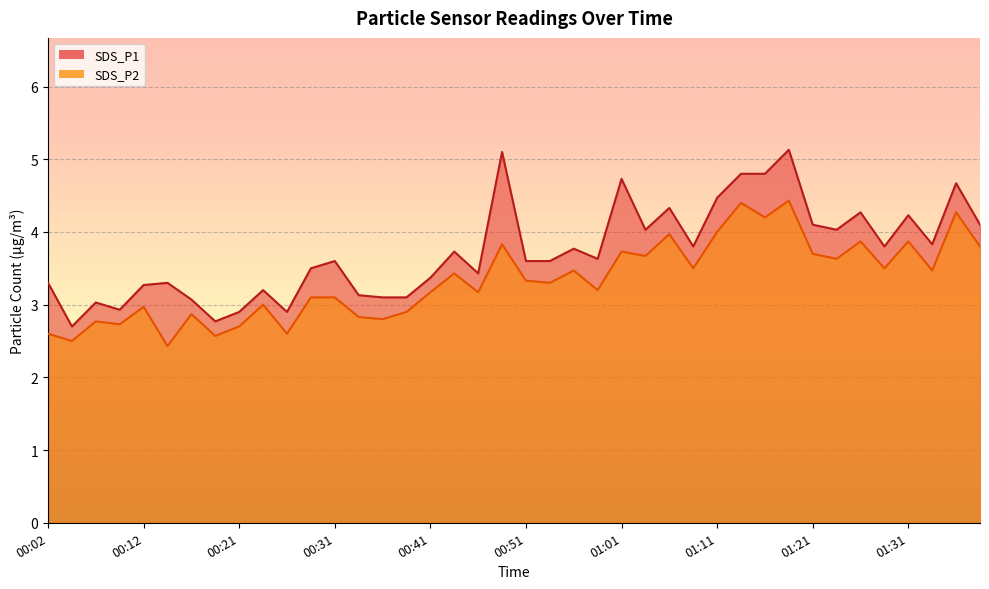

Where does the SDS_P1 series first go above 3?

00:02